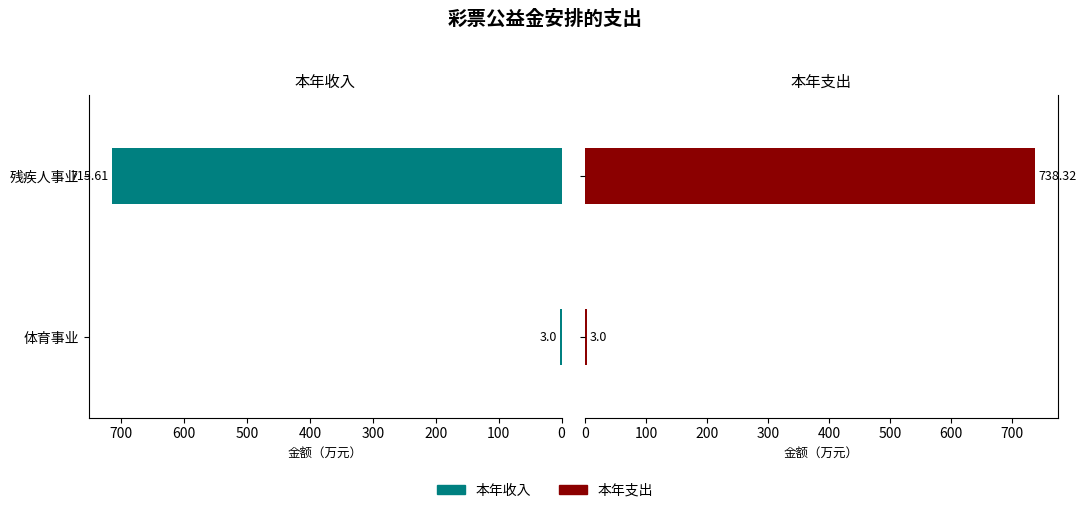

What is the minimum value shown in the chart?

3.0